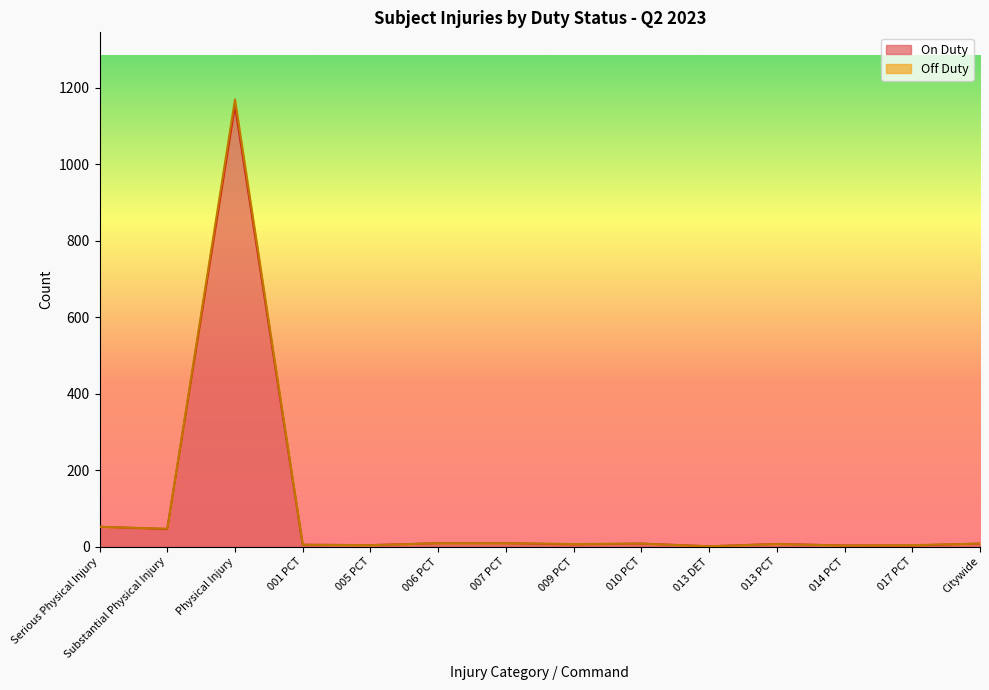

Rank the series at 014 PCT from lowest to highest value.

On Duty, Off Duty